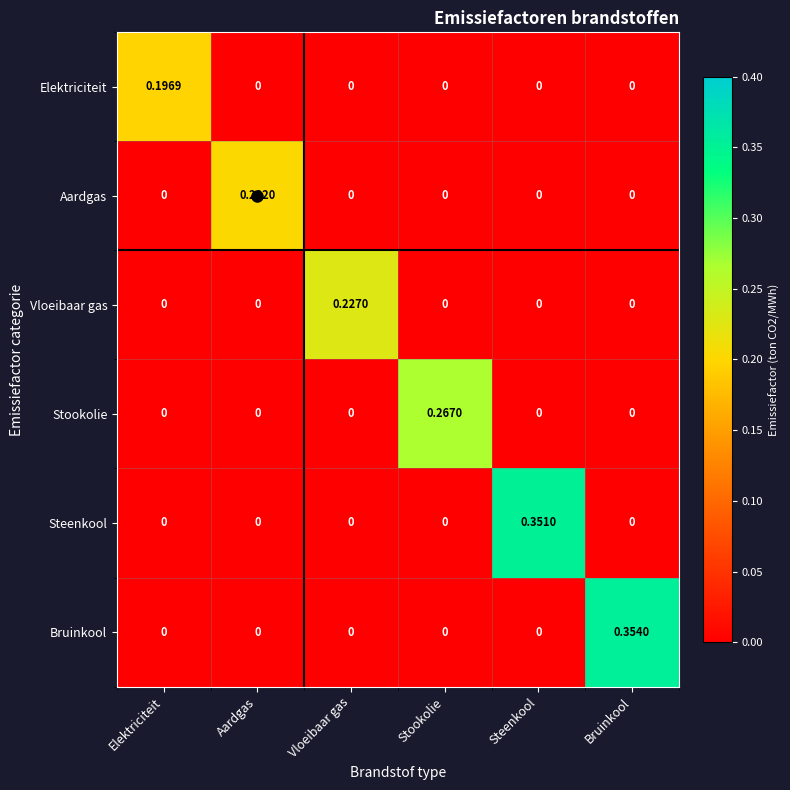

List the series in order of their peak value, lowest first.

Elektriciteit, Aardgas, Vloeibaar gas, Stookolie, Steenkool, Bruinkool